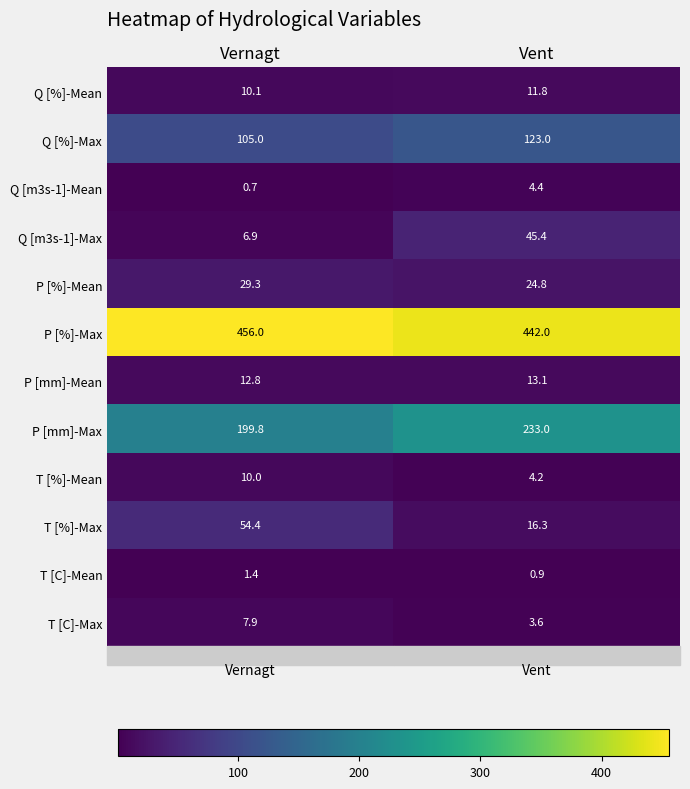

Which category has the lowest value across all series?

Vernagt